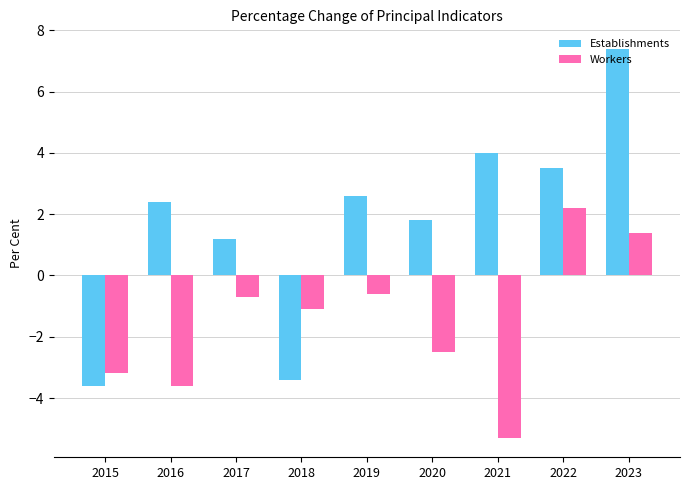

Which series has the widest spread of values?

Establishments